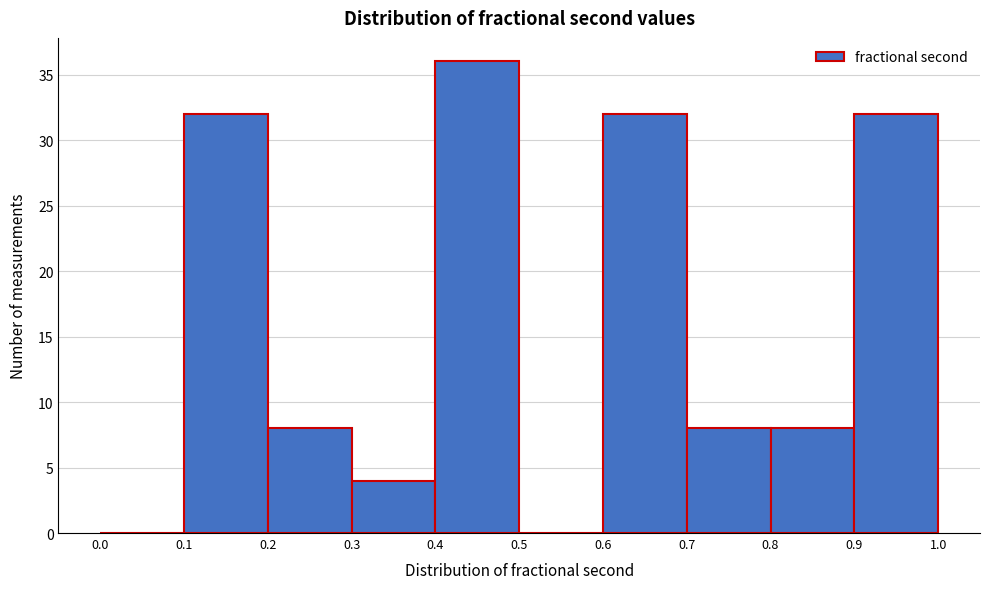

Reading left to right, transcribe this chart: for each bar, give the range it covers on the x-axis and its height. The values are not printed on the chart, so give them approximately, as read against the axis.

0.0 to 0.1: 0
0.1 to 0.2: 32
0.2 to 0.3: 8
0.3 to 0.4: 4
0.4 to 0.5: 36
0.5 to 0.6: 0
0.6 to 0.7: 32
0.7 to 0.8: 8
0.8 to 0.9: 8
0.9 to 1.0: 32